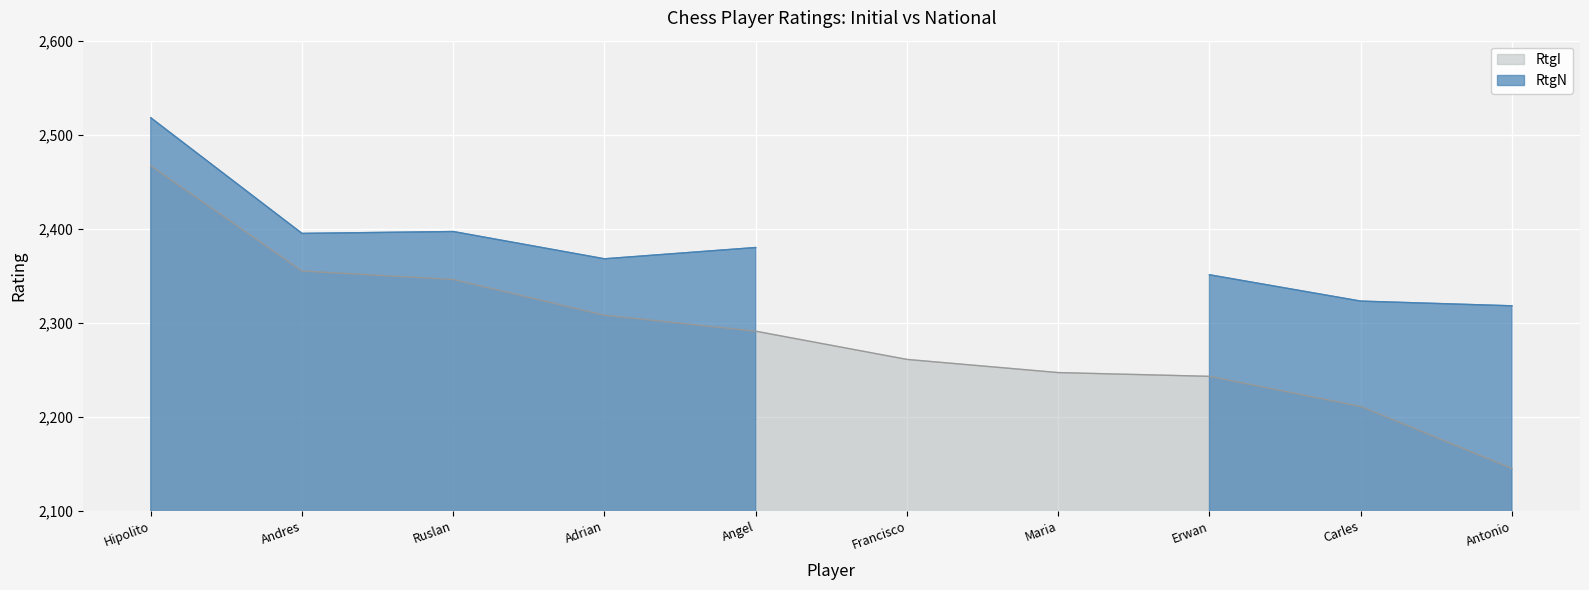

Read the RtgI value at Angel.

2291